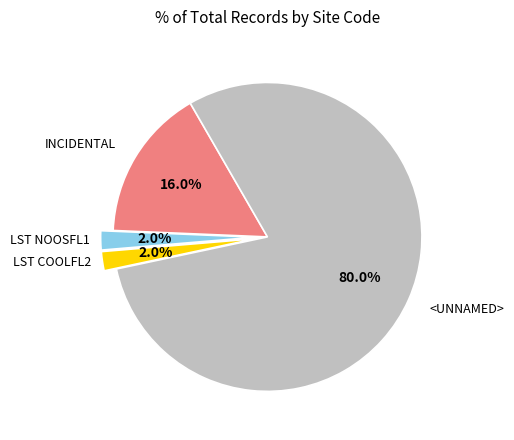

Is there a majority slice in this chart?

Yes